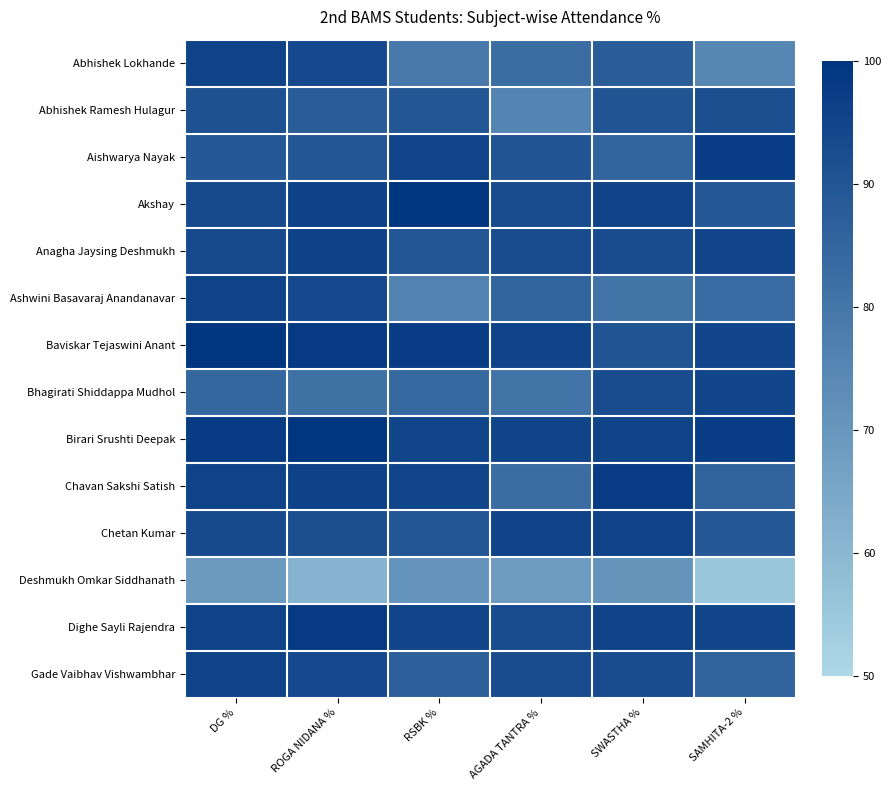

Between DG % and ROGA NIDANA %, which series saw the biggest shift?

Deshmukh Omkar Siddhanath